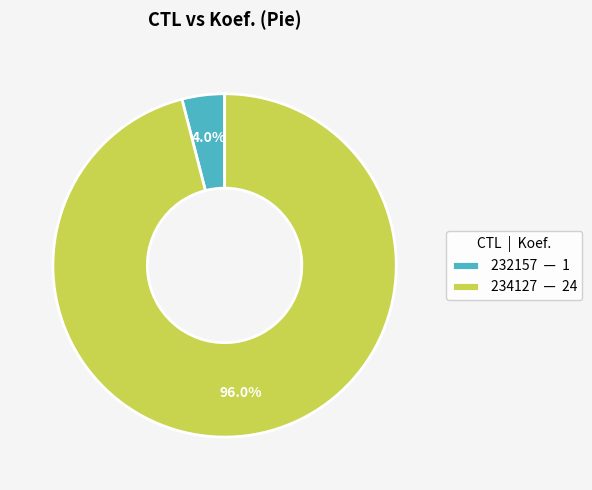

Which category has the biggest portion of the pie?

234127